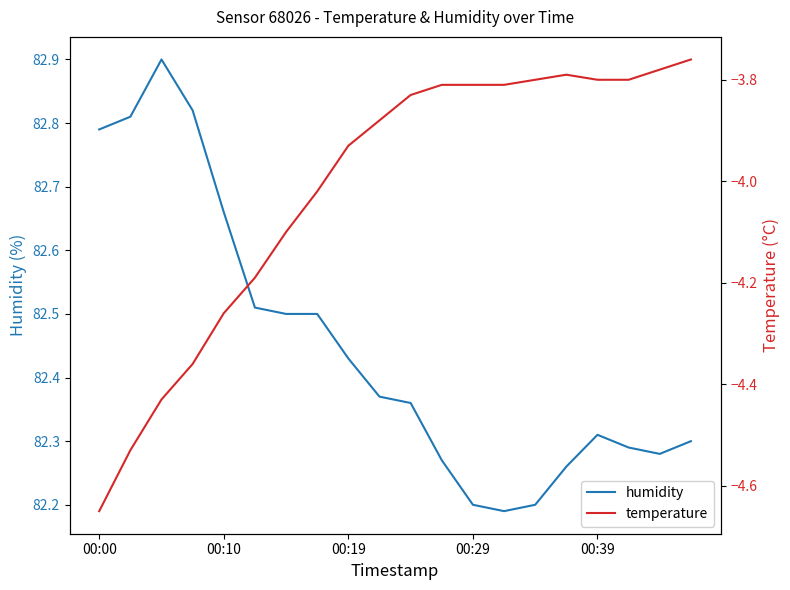

Which category has the highest value in the temperature series?

19